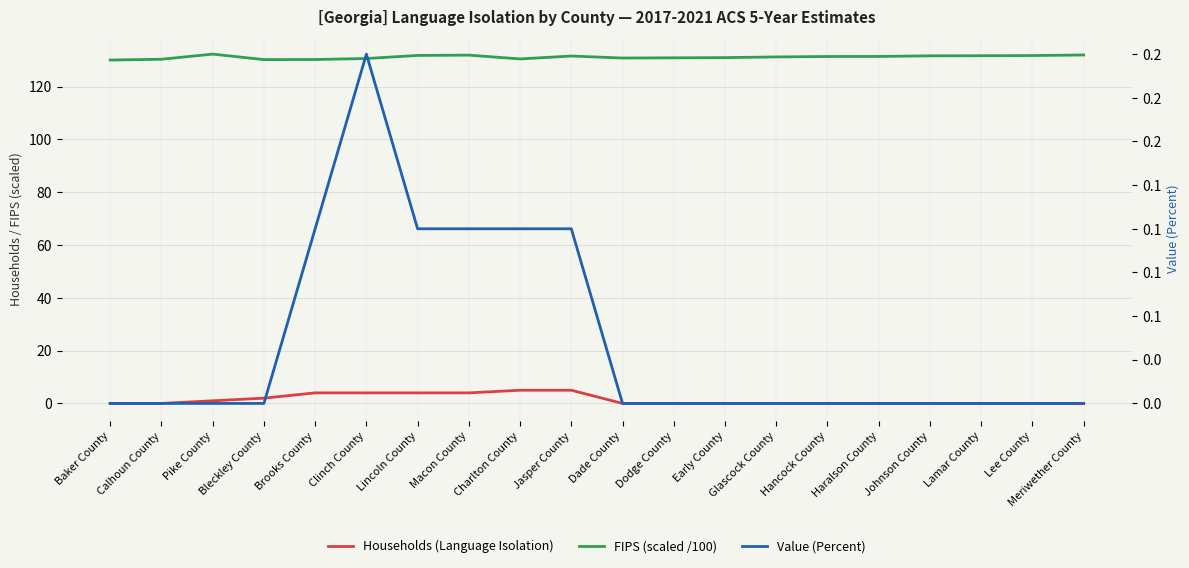

What is the difference between the Households (Language Isolation) values at Meriwether County and Clinch County?

4.0